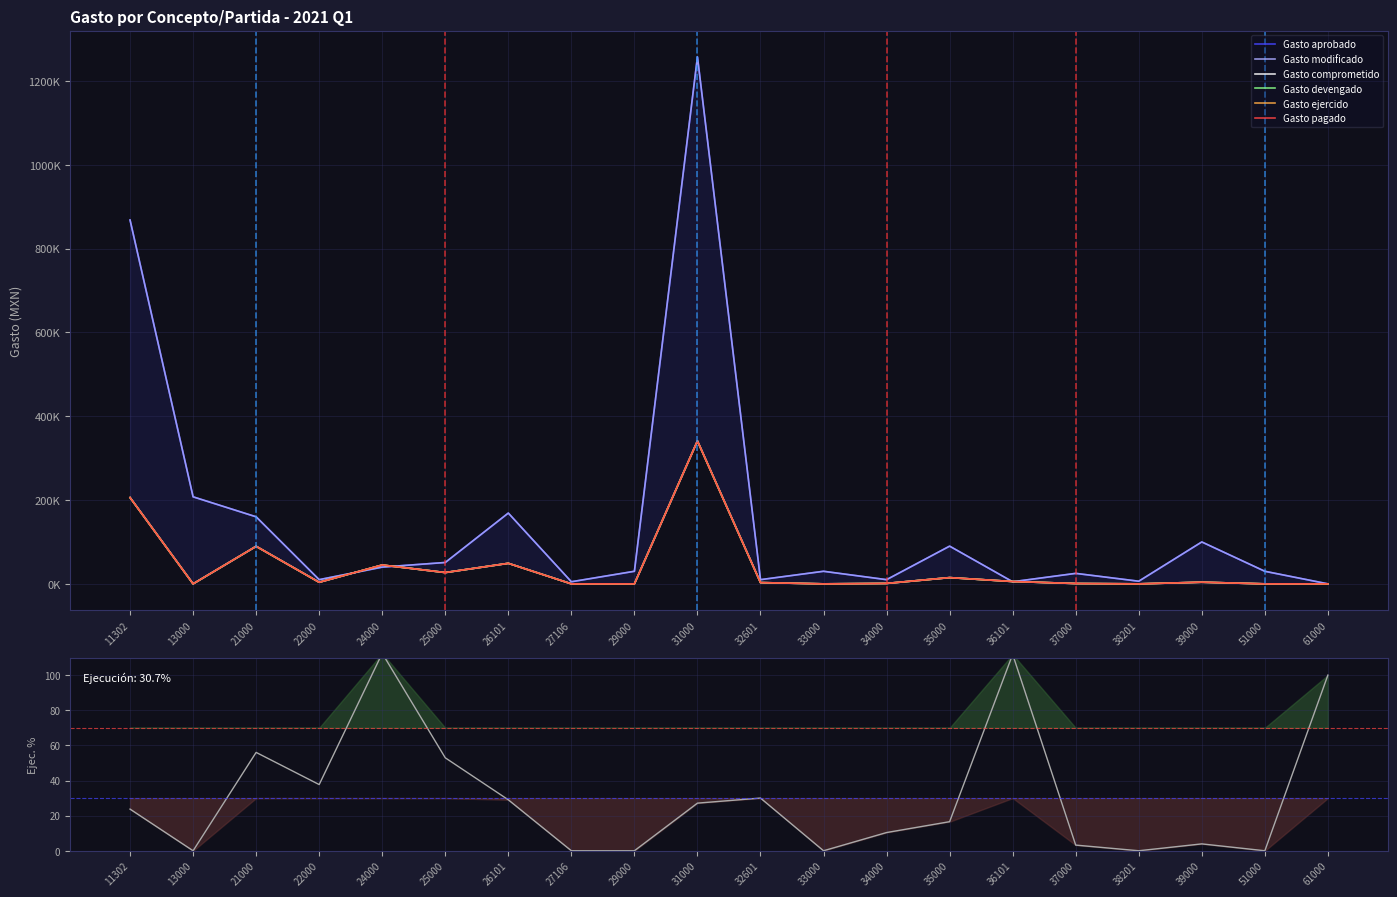

At which label is Gasto devengado closest to 170507?

11302